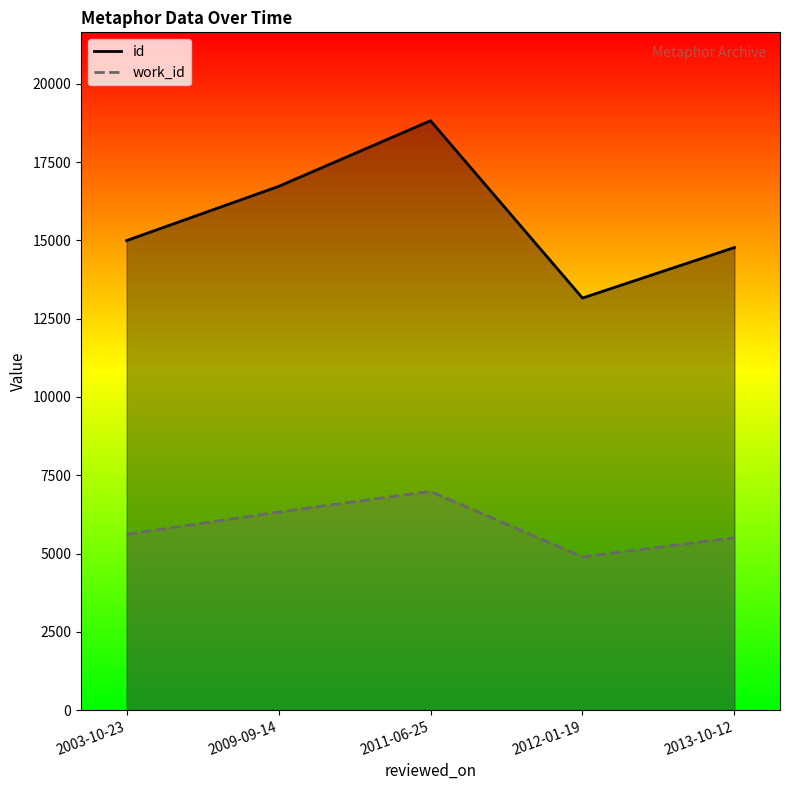

Reading left to right, transcribe all the data shown in this chart.

id: 14992	16722	18818	13157	14770
work_id: 5612	6323	6982	4895	5505